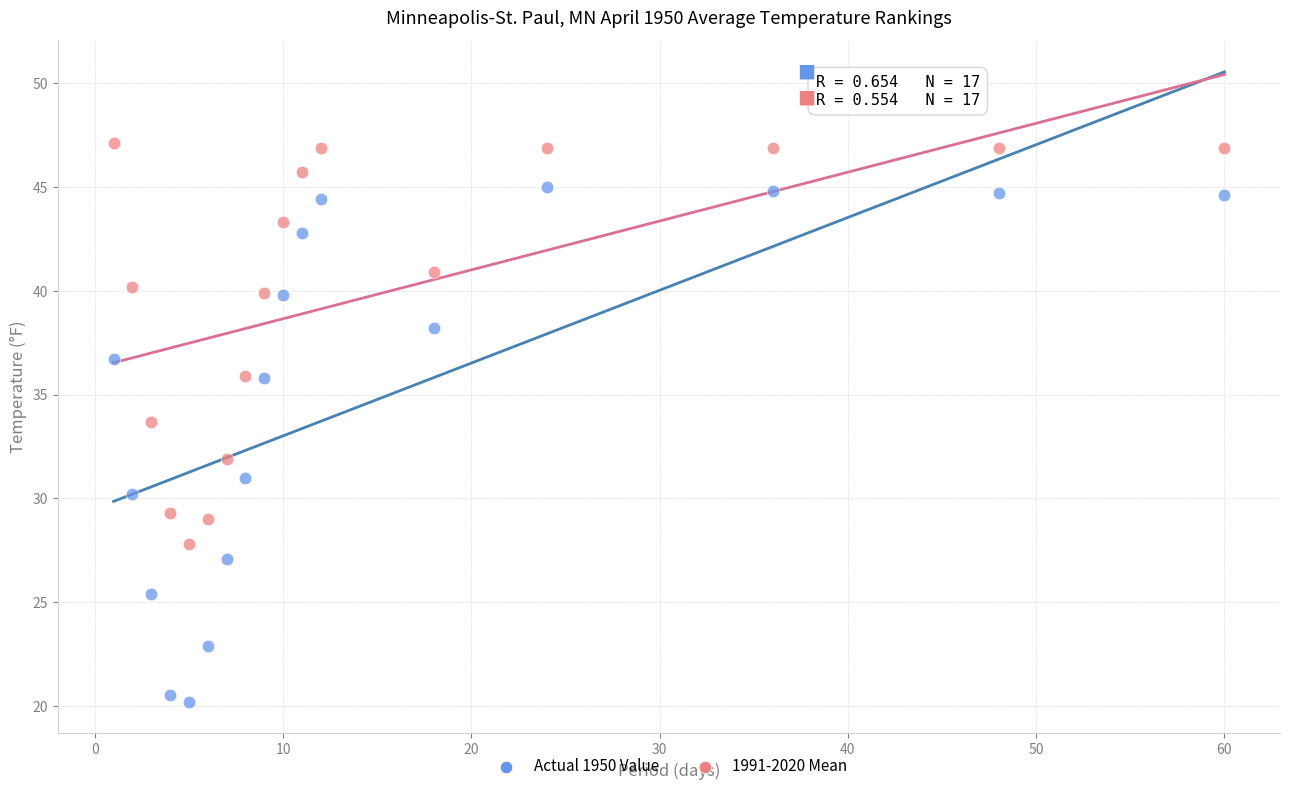

Which series contains the highest Y value?

1991-2020 Mean